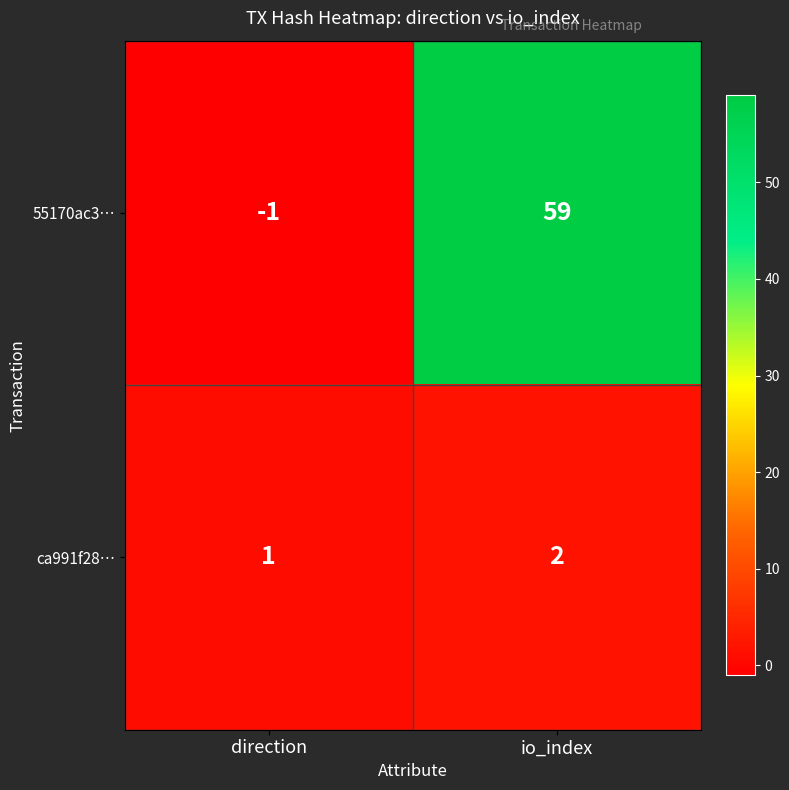

Which category has the lowest value in the ca991f28… series?

direction